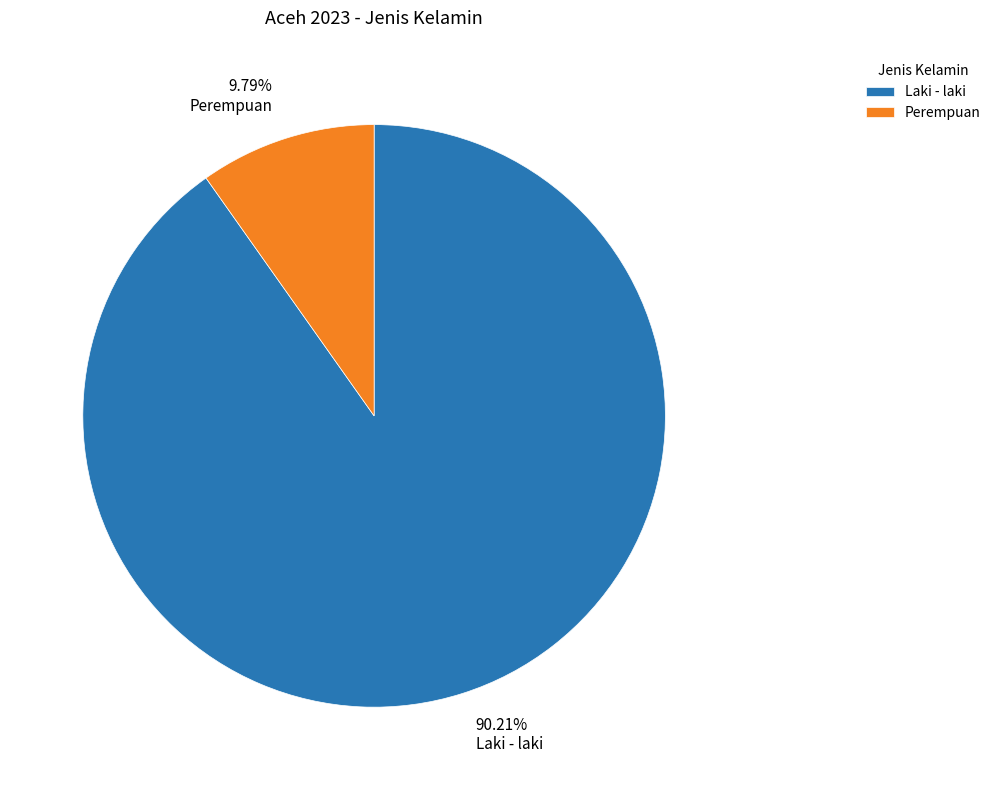

What is the ratio of the value at Laki - laki to the value at Perempuan?

9.2